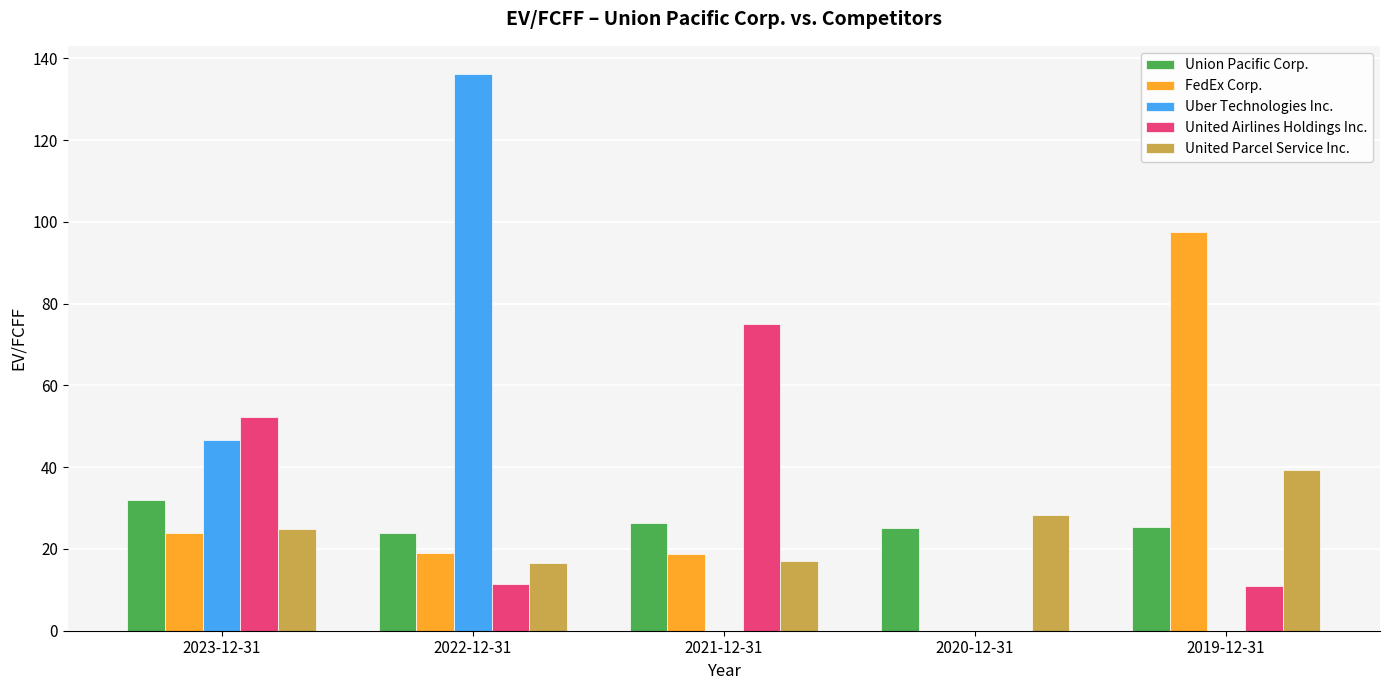

The FedEx Corp. series shows 9.9 at 2021-12-31. True or false?

False